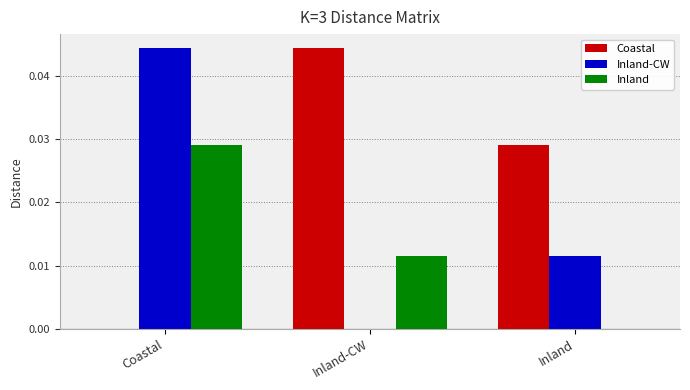

How many groups of bars are there?

3